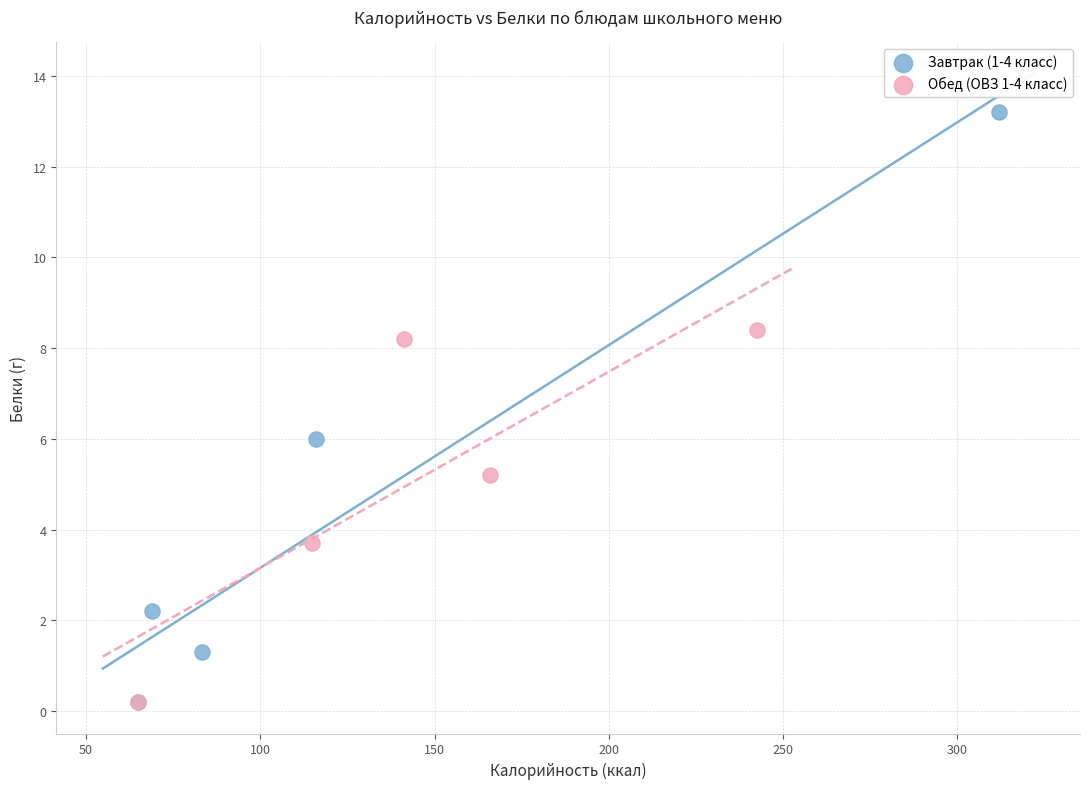

Which series has the largest Y range (max minus min)?

Завтрак (1-4 класс)